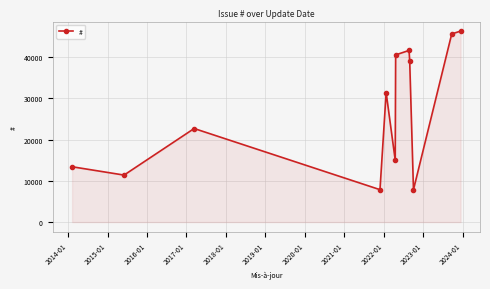

What is the maximum value shown in the chart?

46341